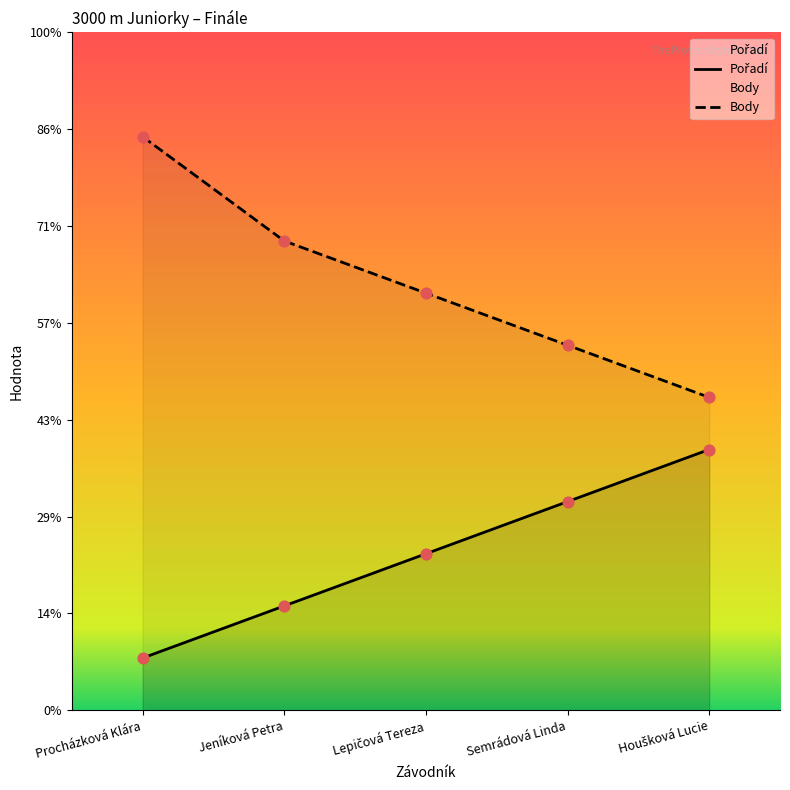

Is the value of Body at Semrádová Linda greater than the value of Pořadí at Houšková Lucie?

Yes